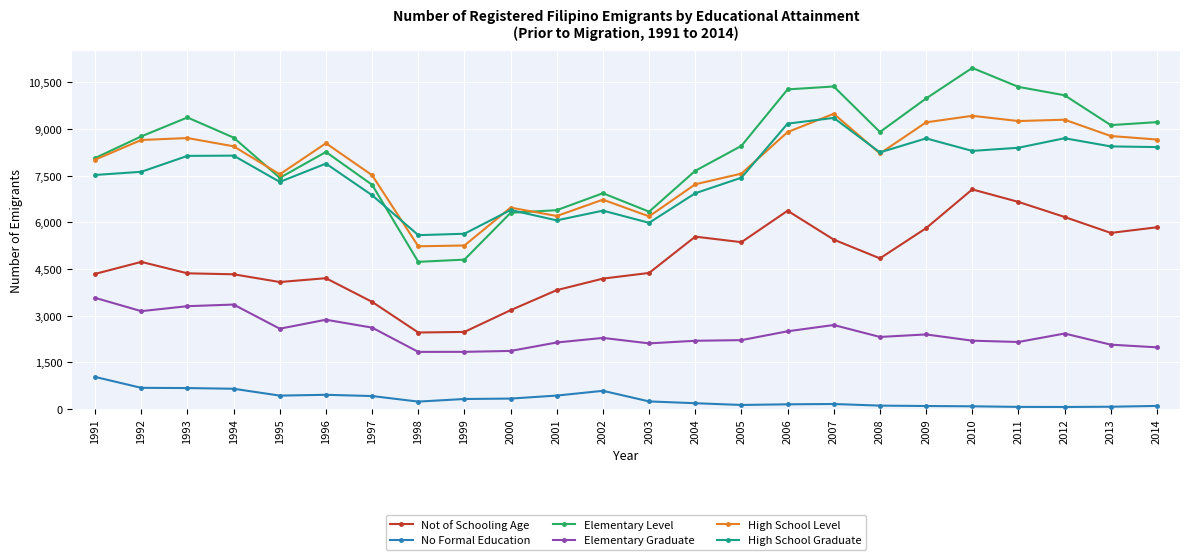

The value of High School Graduate at 1993 is 8139. True or false?

True